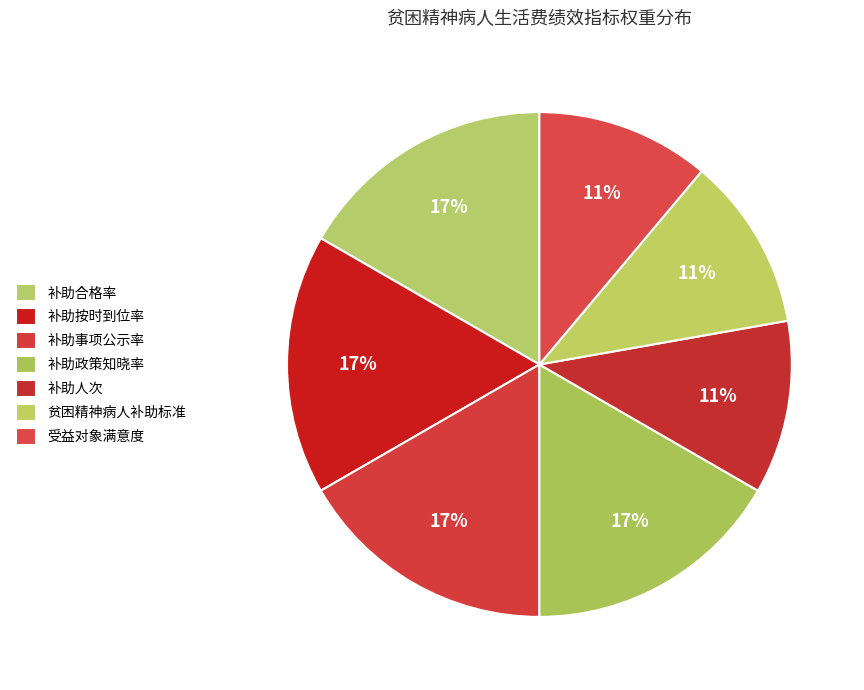

Count the number of slices in the pie.

7